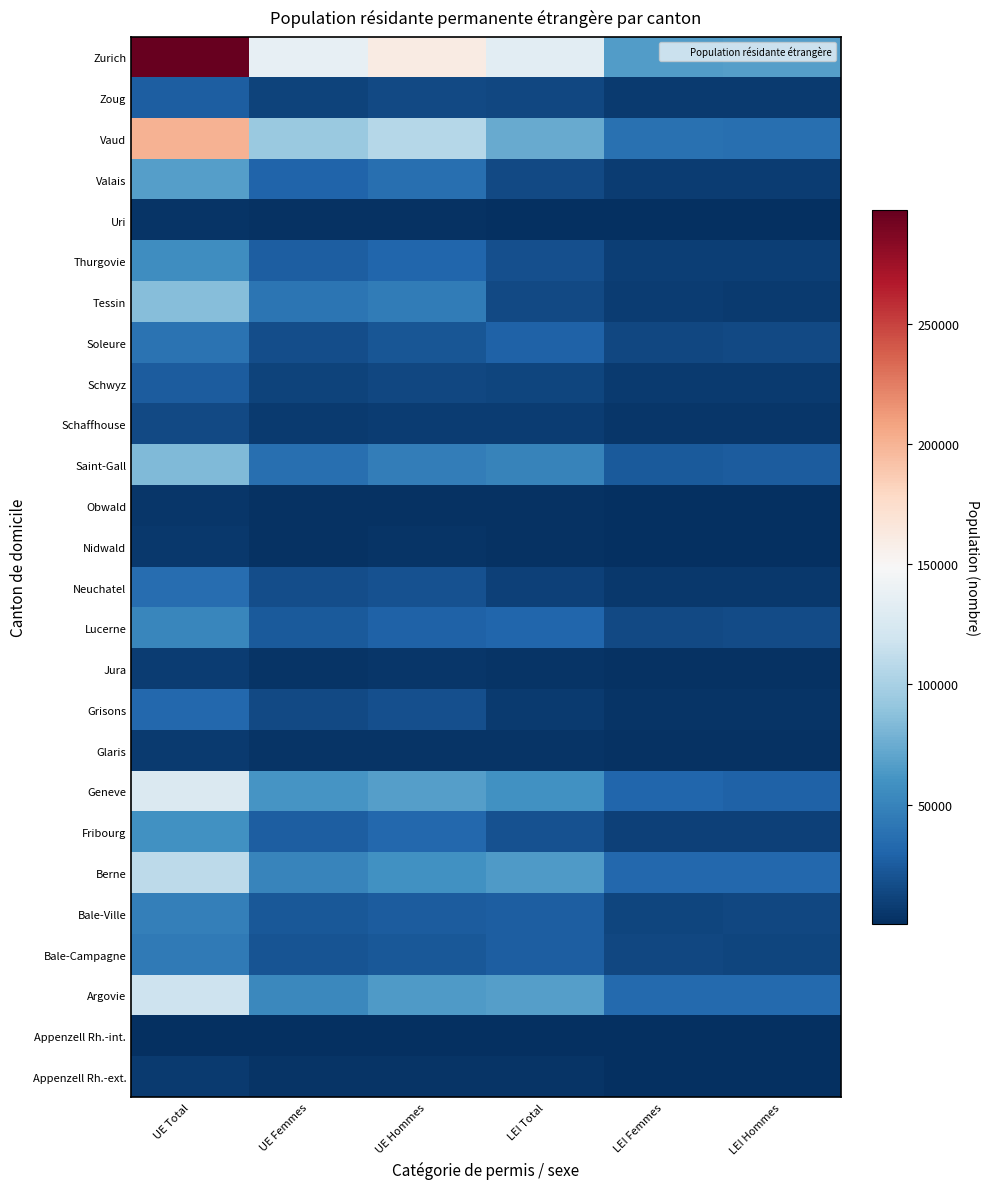

Between LEI Total and LEI Hommes, which is larger?

LEI Total